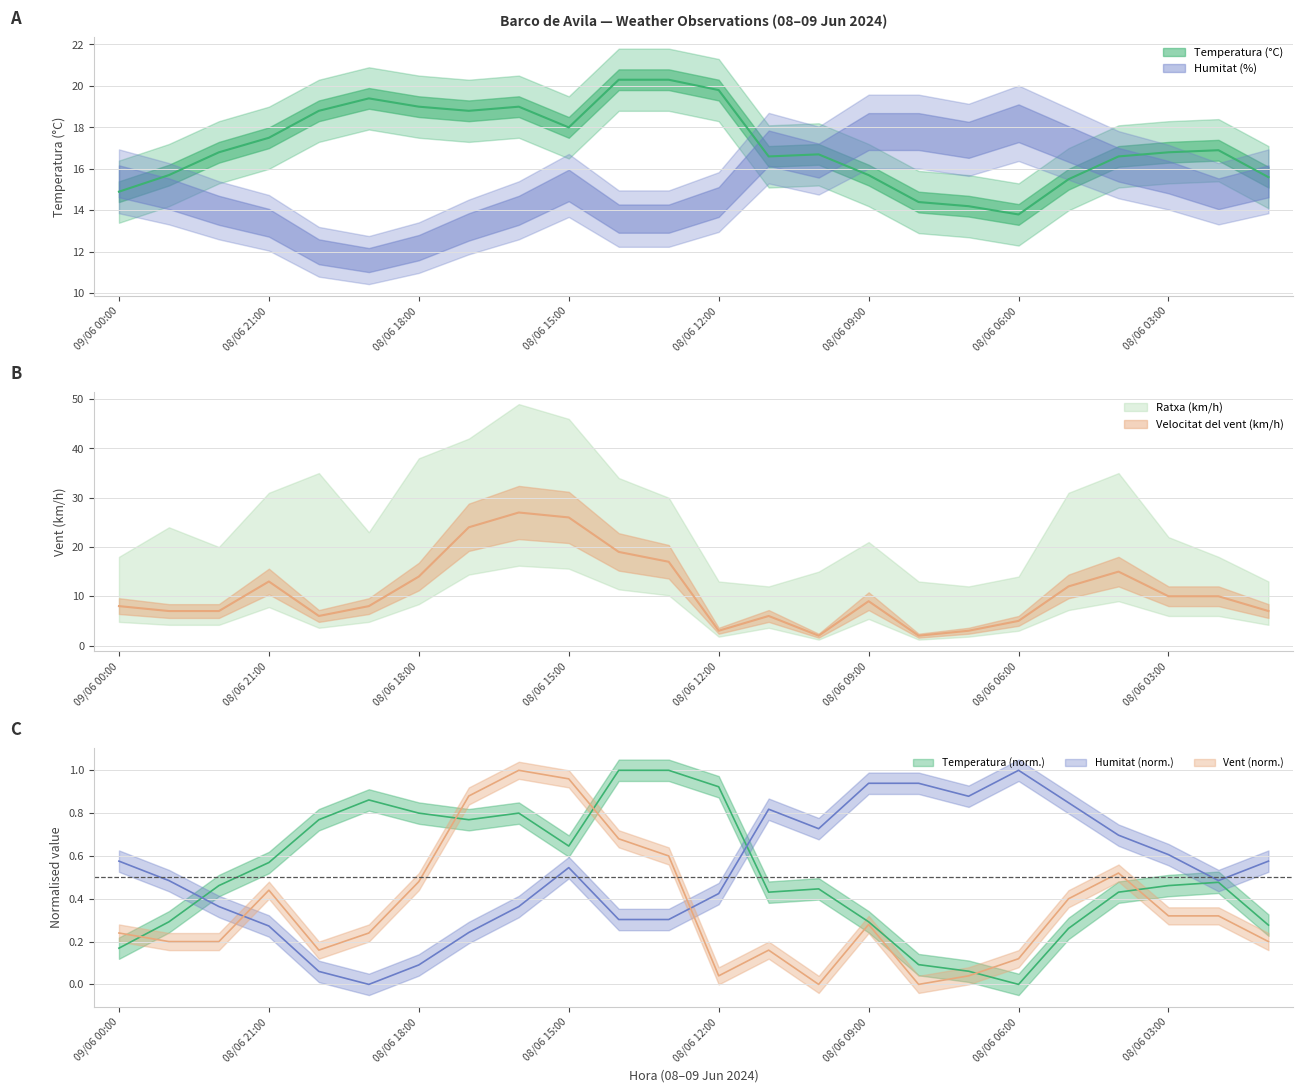

Is the value of Velocitat del vent (km/h) at 08/06 18:00 greater than the value of Humitat (%) at 08/06 10:00?

Yes